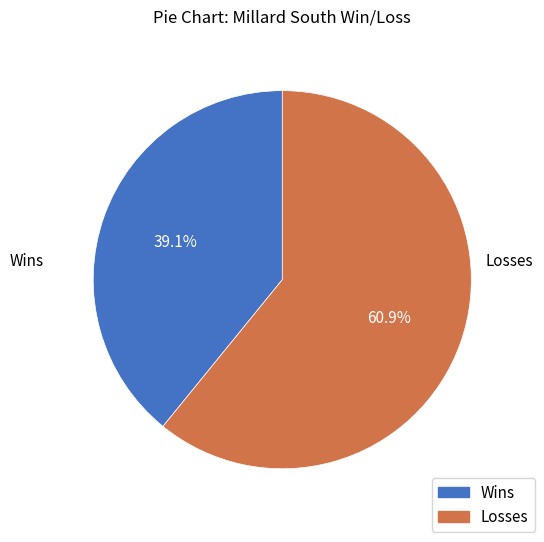

The Wins slice represents 27% of the pie. True or false?

False